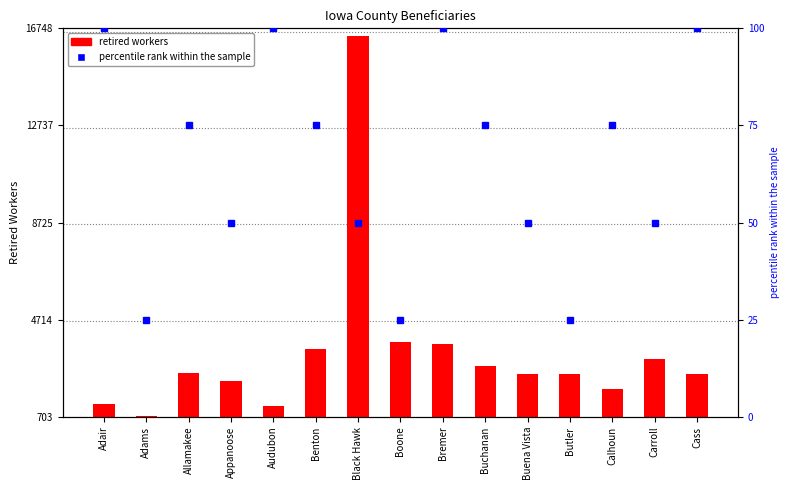

Which category has the highest value across all series?

Black Hawk